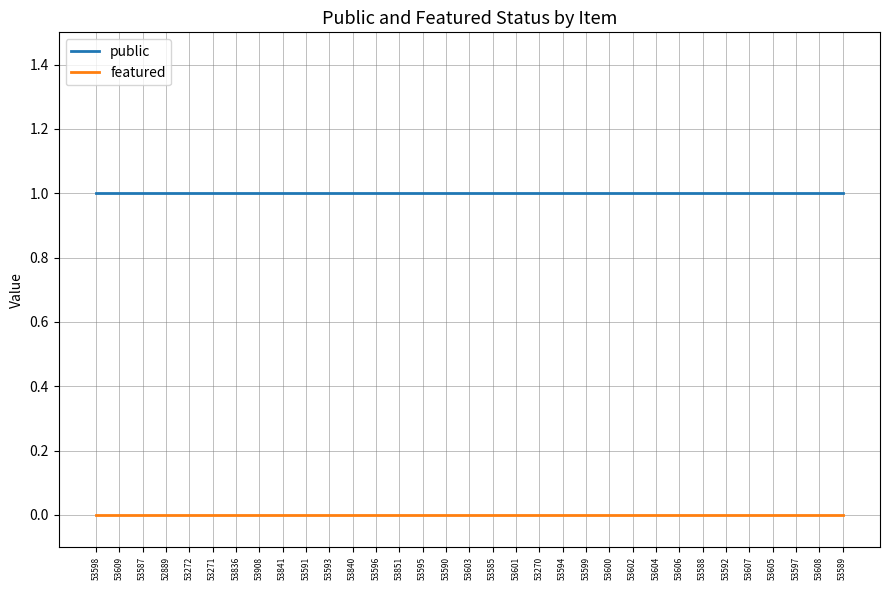

The public series shows 1 at 53605. True or false?

True